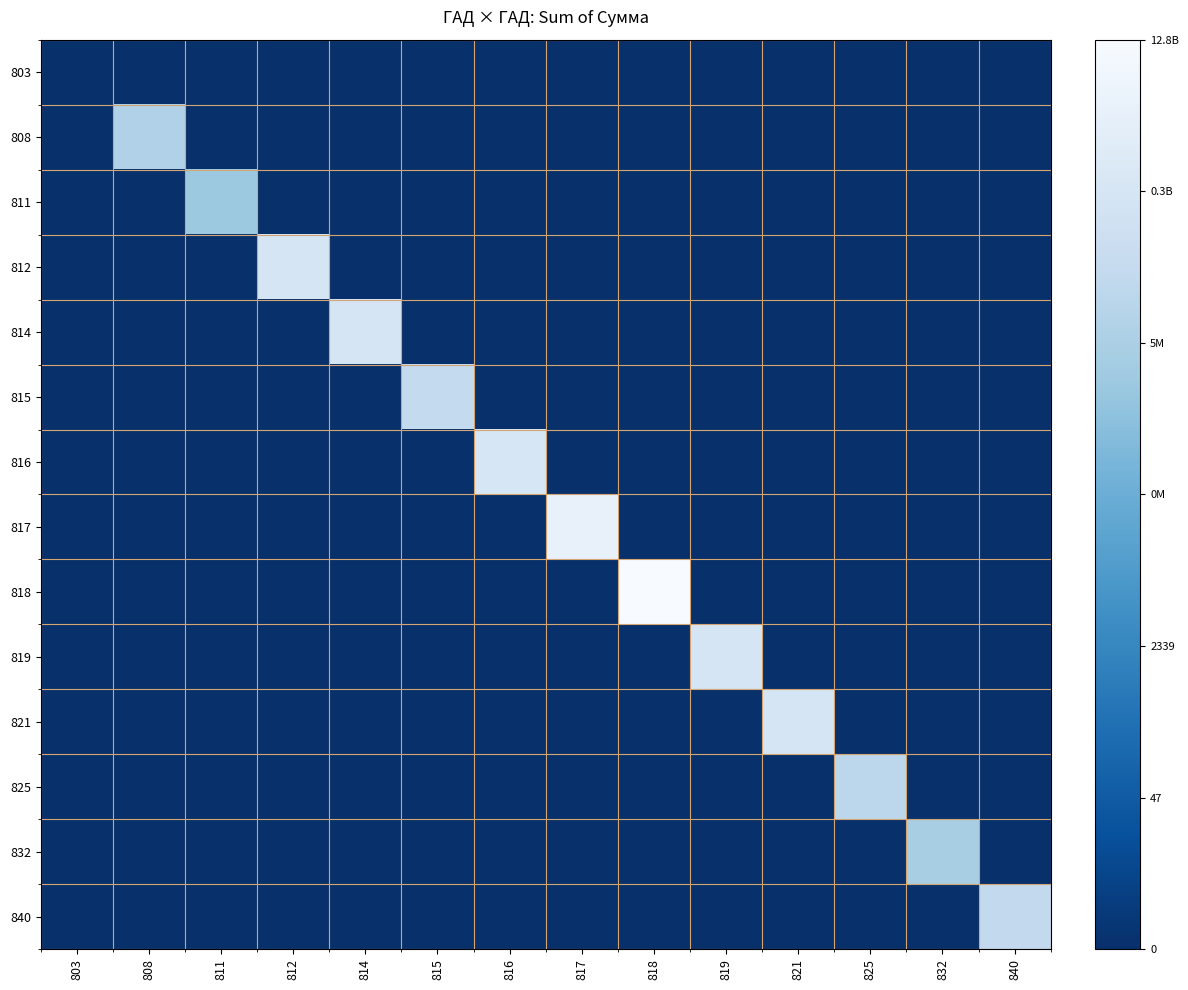

What is the difference between the highest and lowest values at 832?

15.3